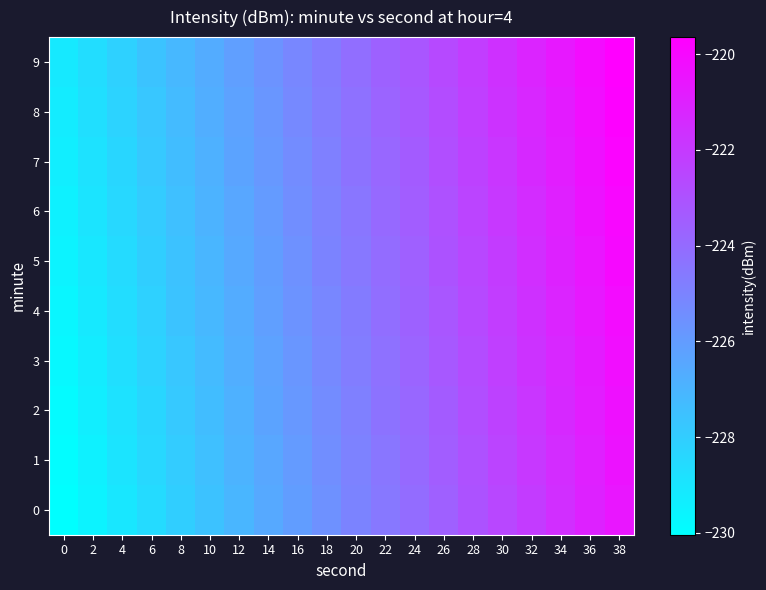

Rank the series at 20 from highest to lowest value.

9, 8, 7, 6, 5, 4, 3, 2, 1, 0